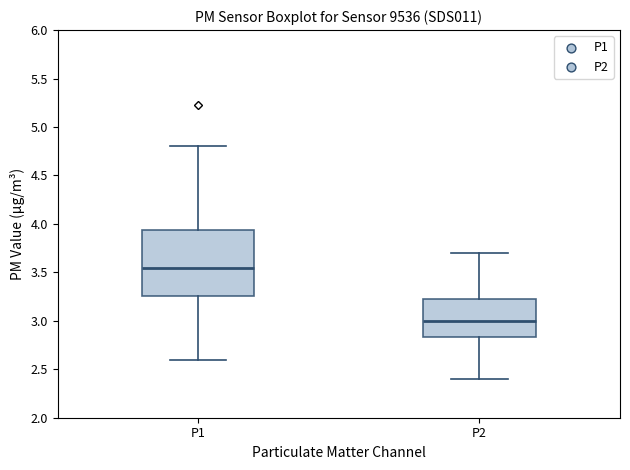

Reading left to right, read every box against the y-axis: the position of its median line, the range the box covers, and the ends of its whiskers. The values are not printed on the chart, so give them approximately, as read against the axis.

P1: median 3.55, box 3.25 to 3.95, whiskers 2.60 to 4.80
P2: median 3.00, box 2.85 to 3.25, whiskers 2.40 to 3.70